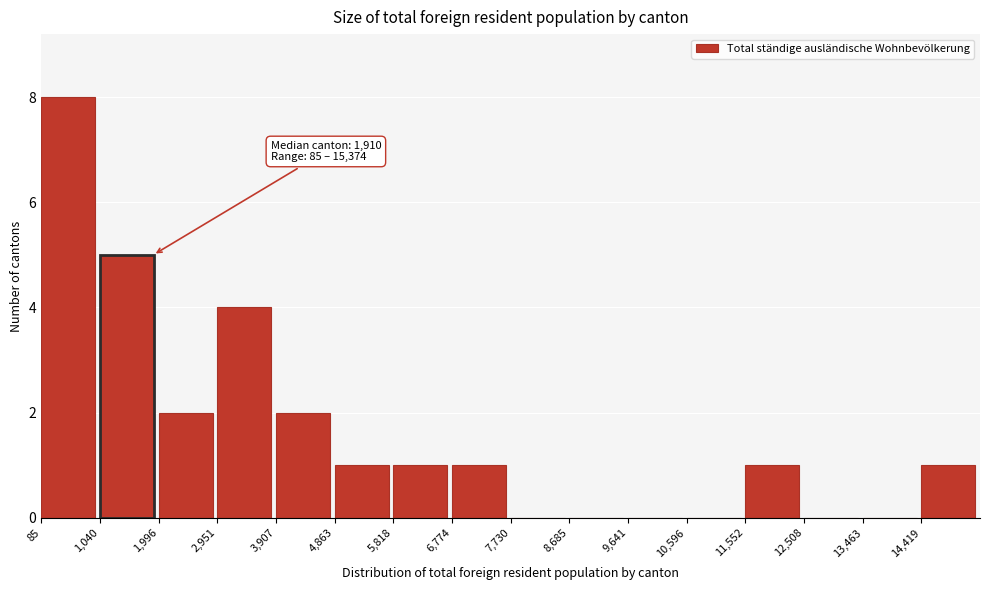

Which range on the x-axis has the tallest bar?

100 to 1000